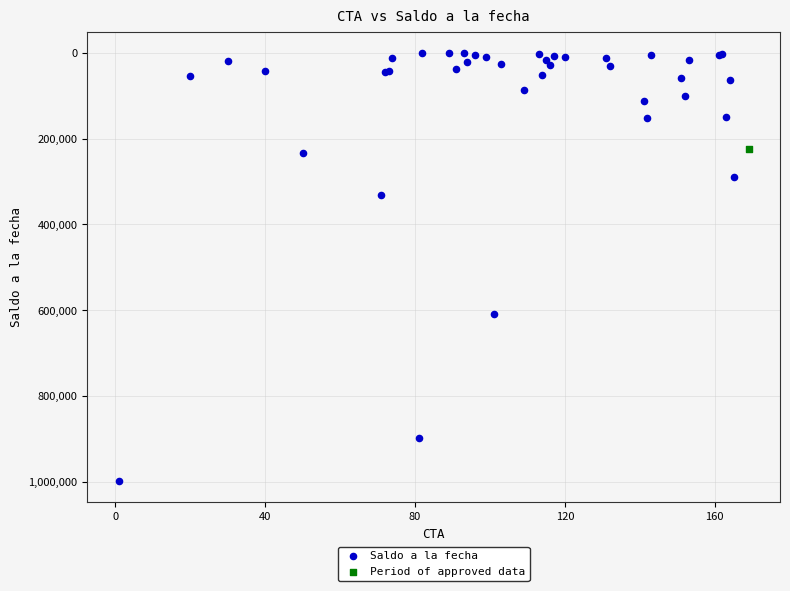

What are all the series names shown in the legend?

Saldo a la fecha, Period of approved data